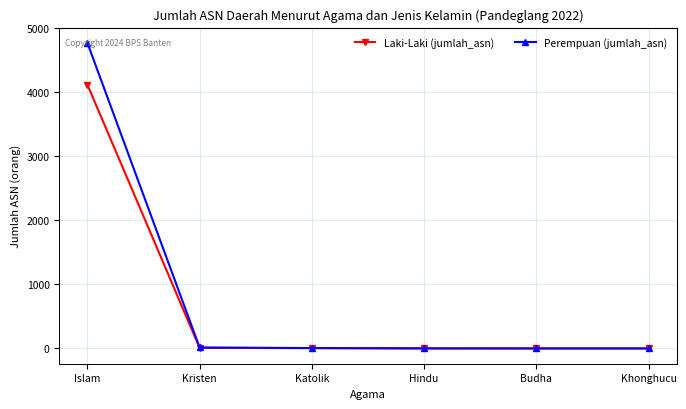

List the series in order of their overall mean, highest first.

Perempuan (jumlah_asn), Laki-Laki (jumlah_asn)